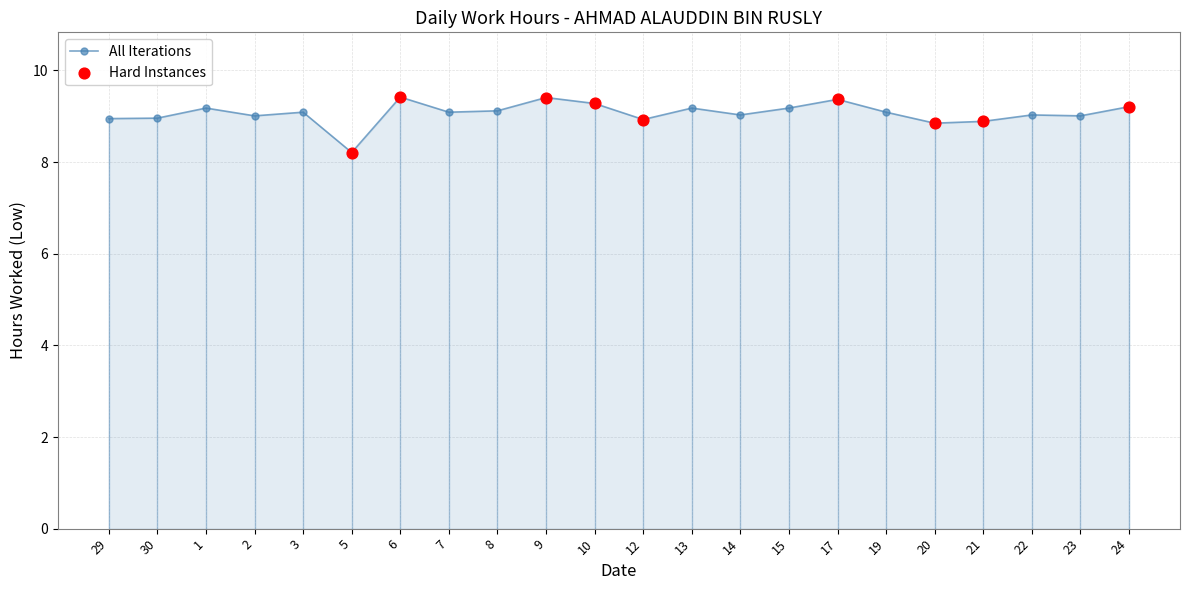

What is the change in value from 29 to 13?

+0.2